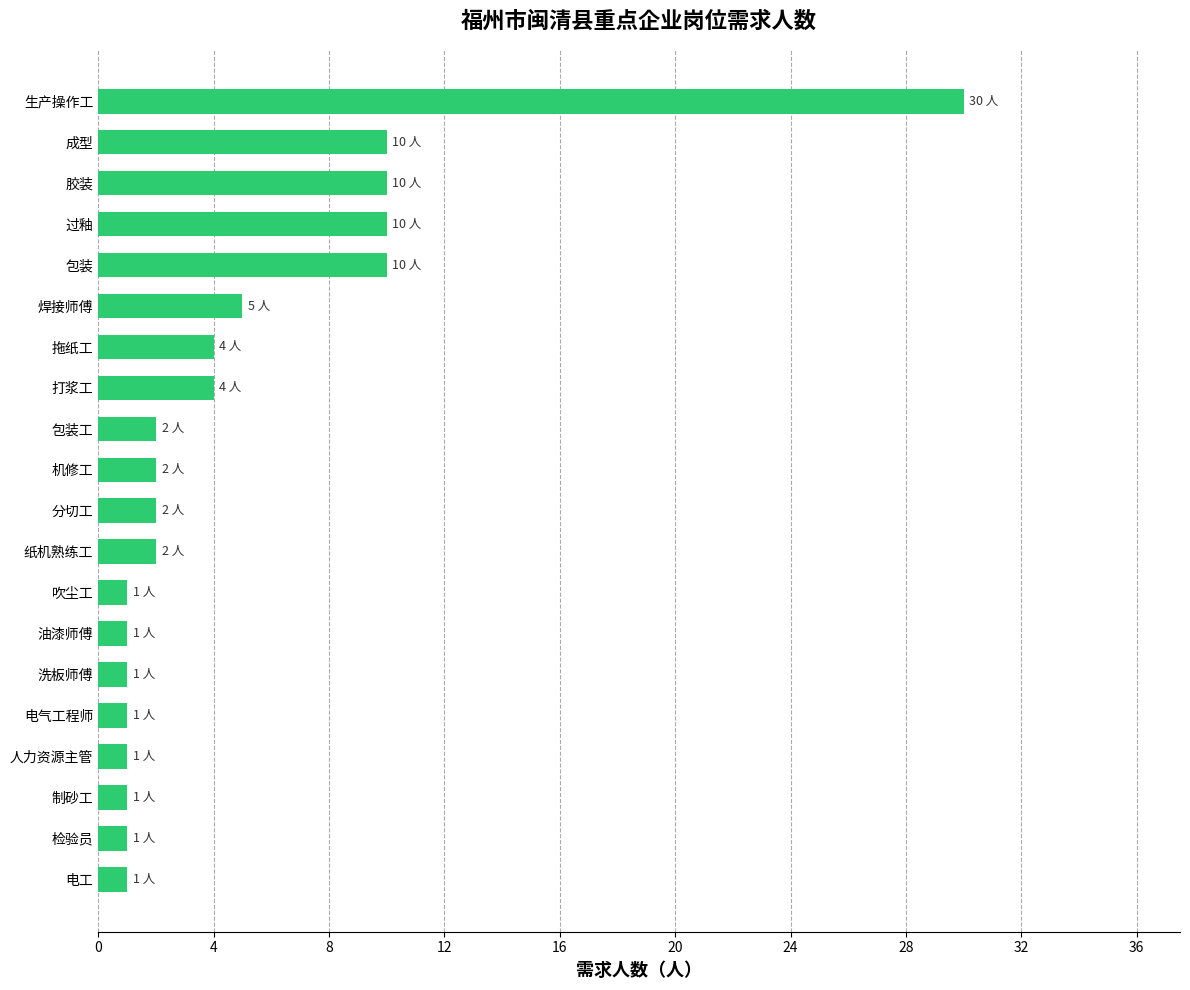

Does the chart contain any negative values?

No